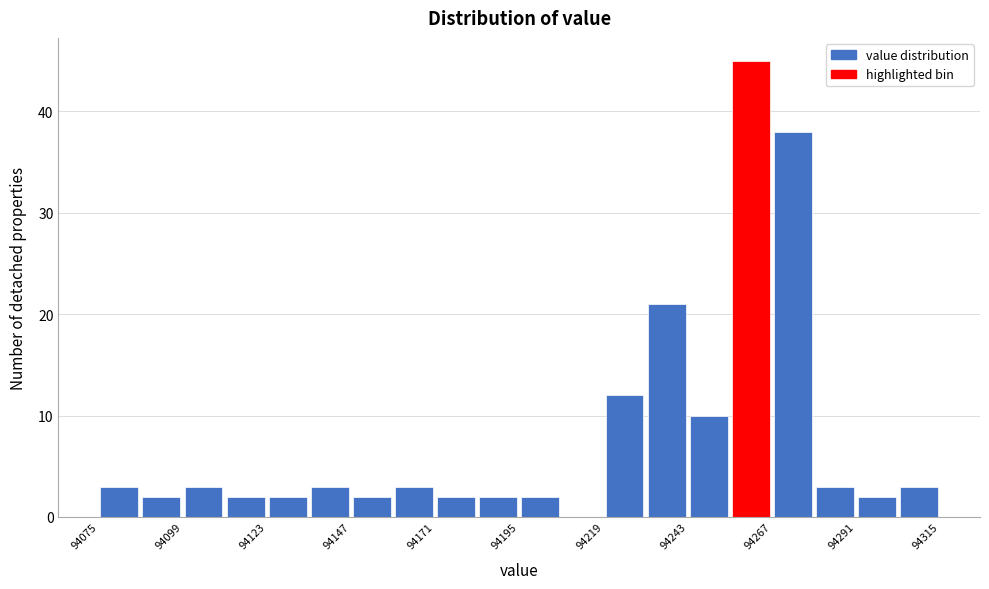

Around what value on the x-axis is the tallest bar? Give the approximate position of its centre, as read against the axis.

94260